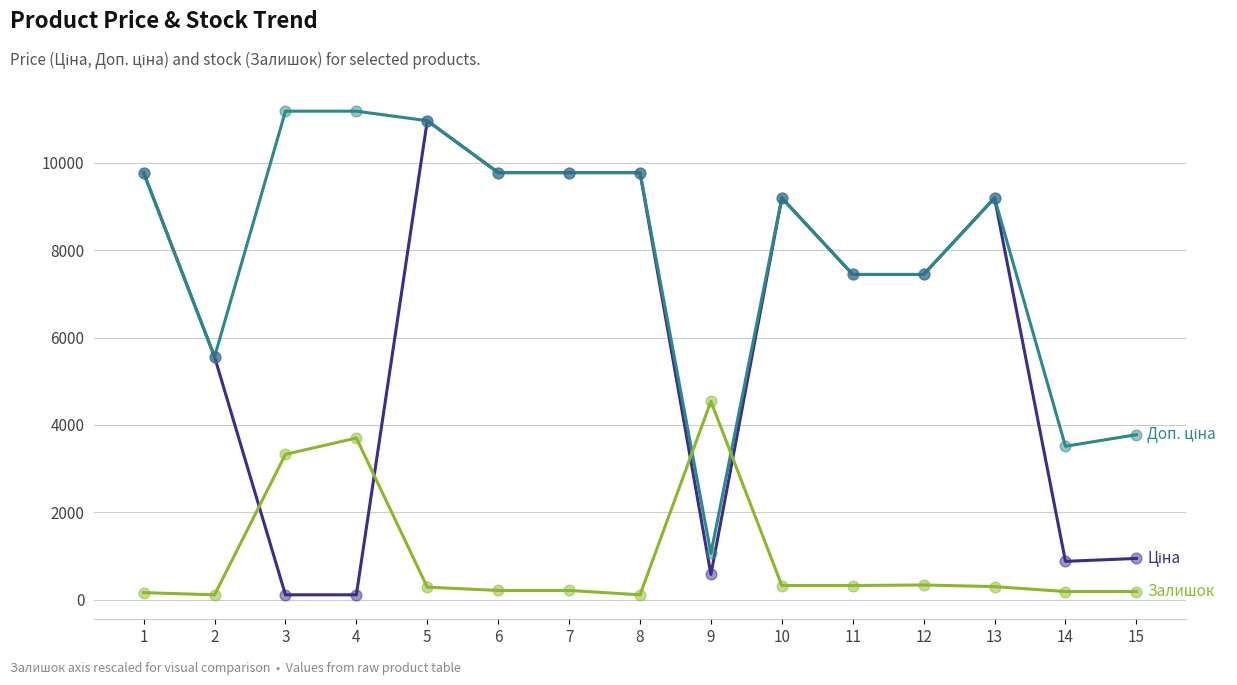

At which category is the sum across all series the highest?

5